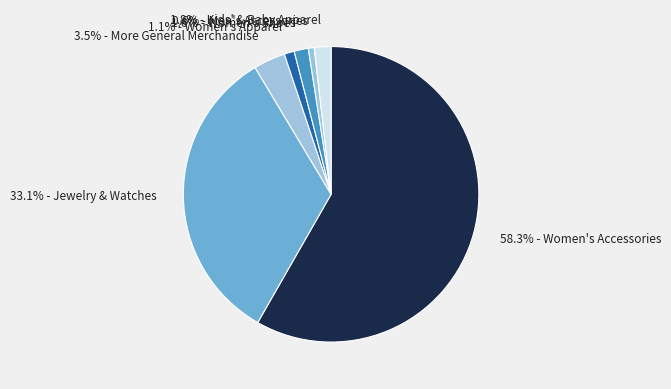

Is there any slice that represents more than half of the pie?

Yes